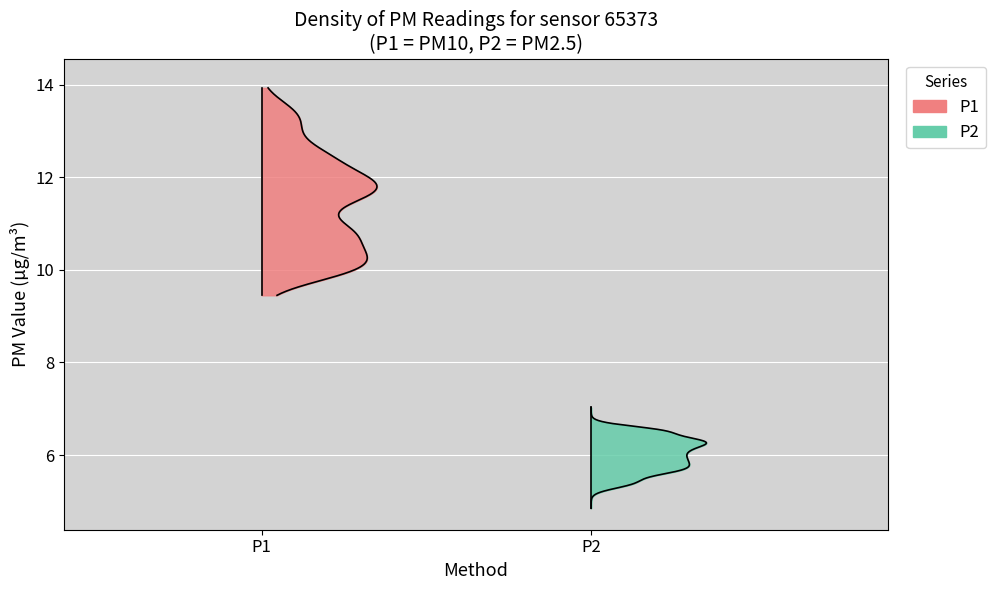

True or false: P1 and P2 cross at least once.

False